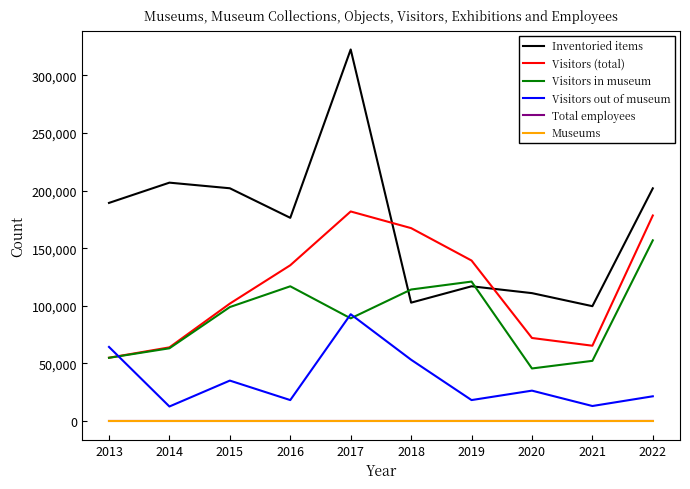

Which category has the lowest value in the Visitors (total) series?

2013